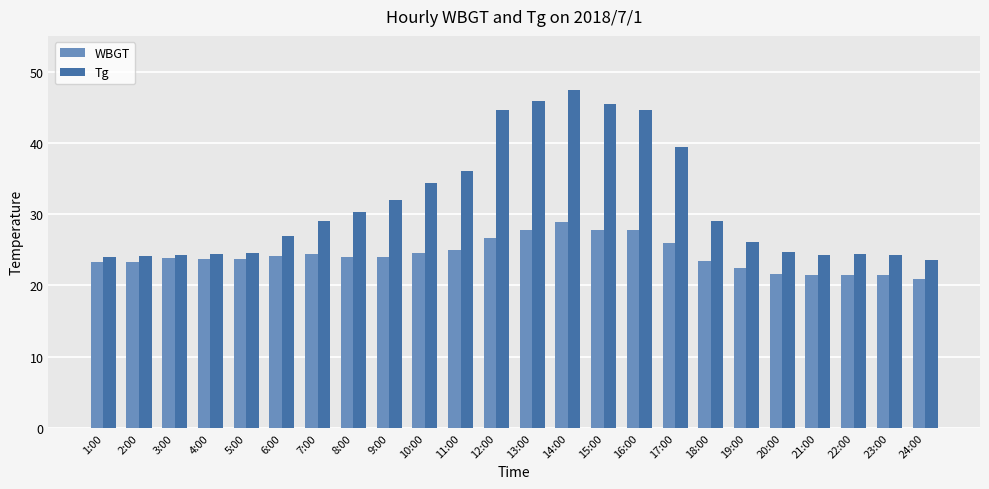

Between 3:00 and 11:00, which series saw the biggest shift?

Tg